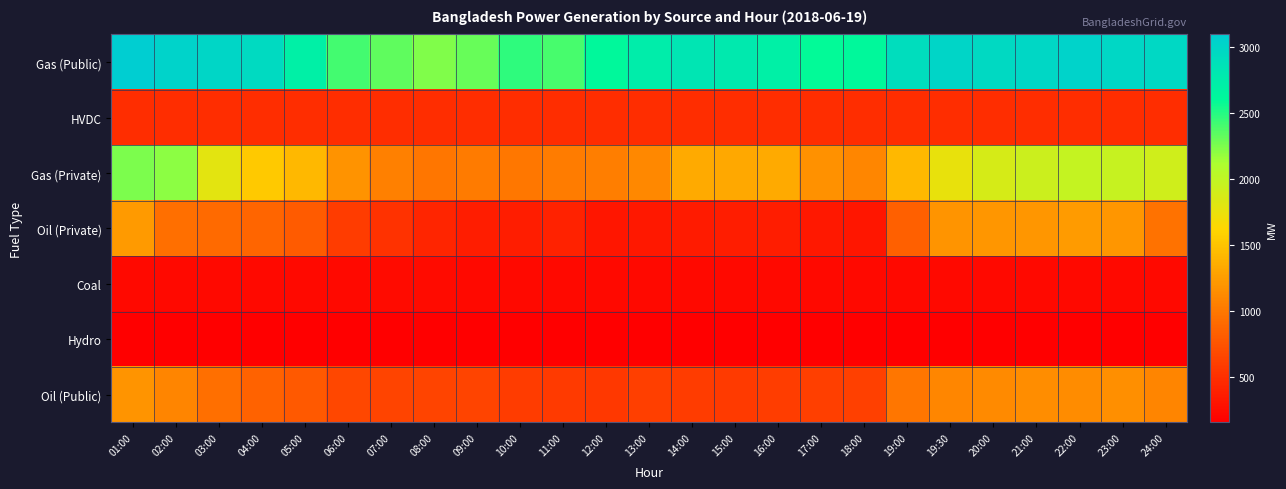

Which series changed the most between 11:00 and 14:00?

Gas (Public)